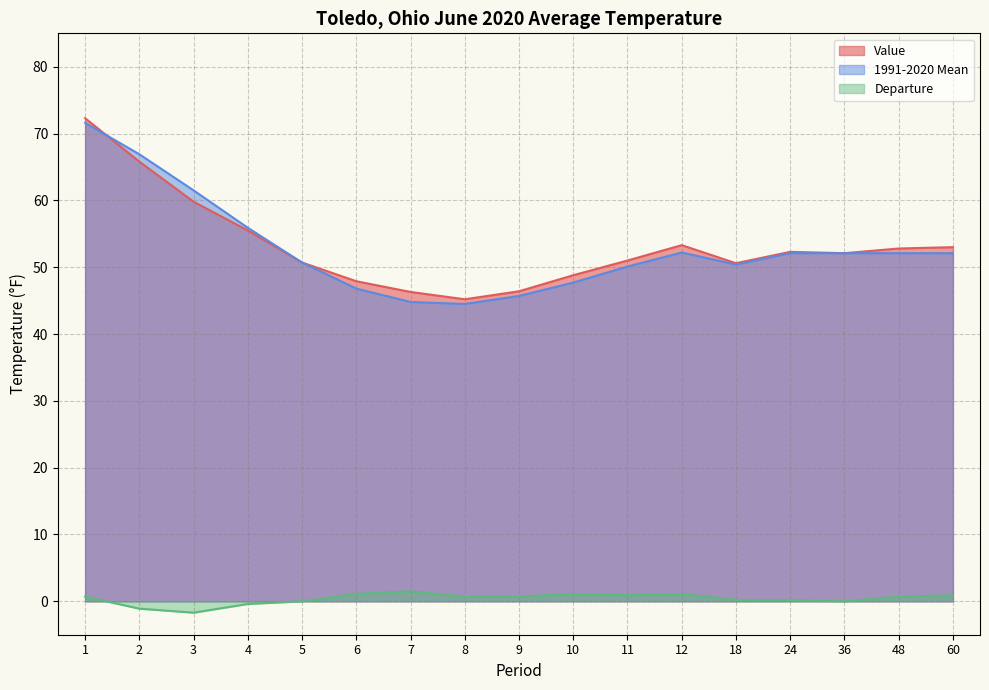

True or false: 1991-2020 Mean and Departure intersect in this chart.

False